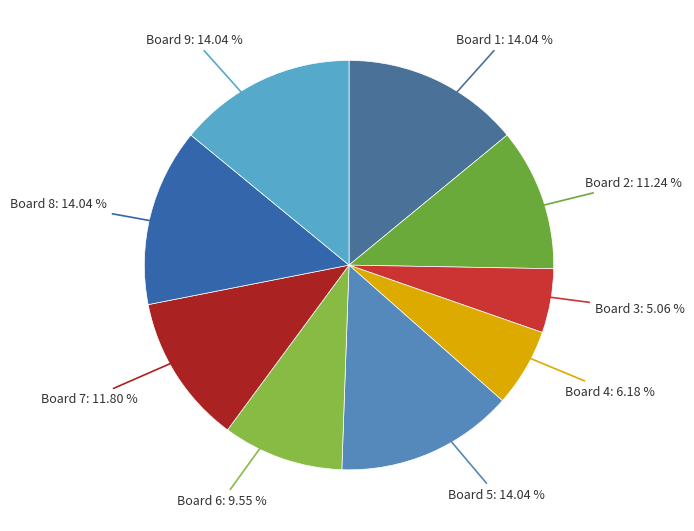

Is there any slice that represents more than half of the pie?

No